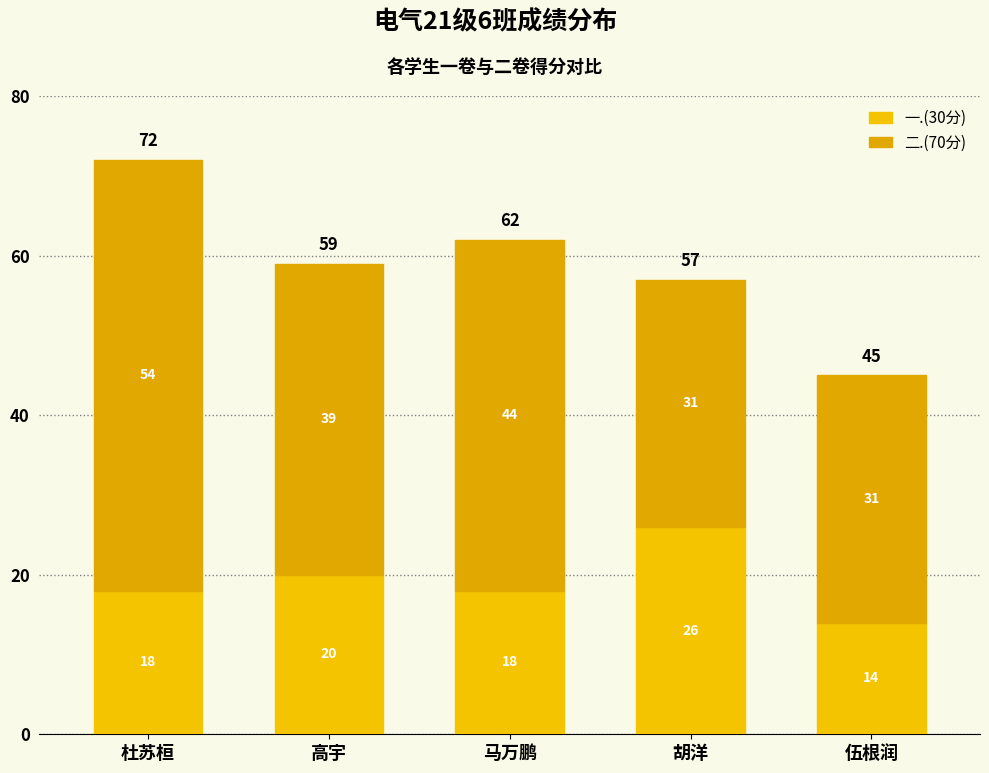

Rank the categories by 二.(70分) value from lowest to highest.

胡洋, 伍根润, 高宇, 马万鹏, 杜苏桓